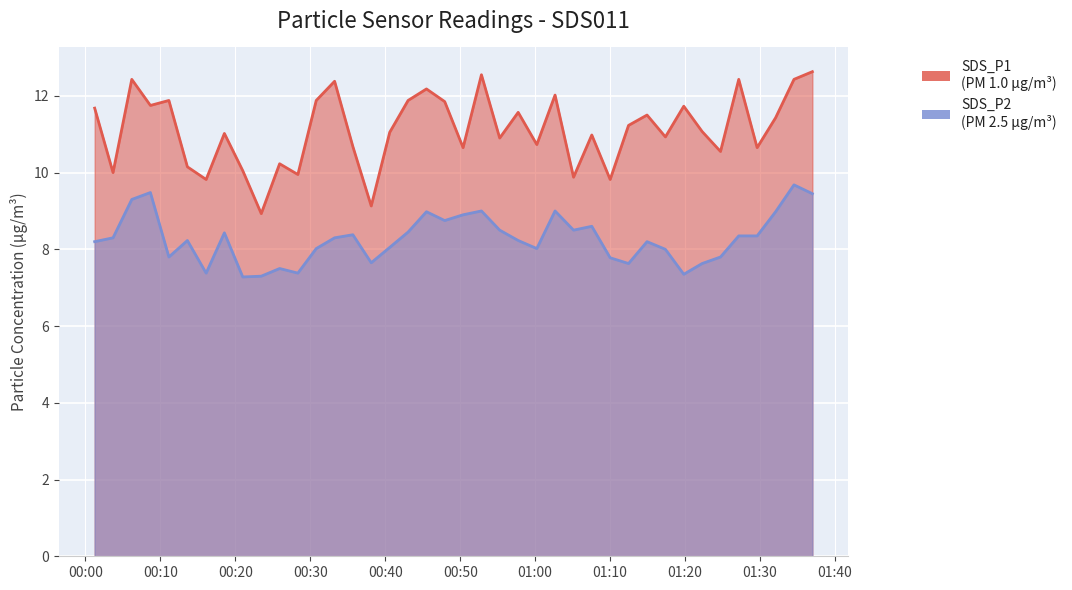

At which label does SDS_P1 reach its peak?

2022/11/24 01:36:58